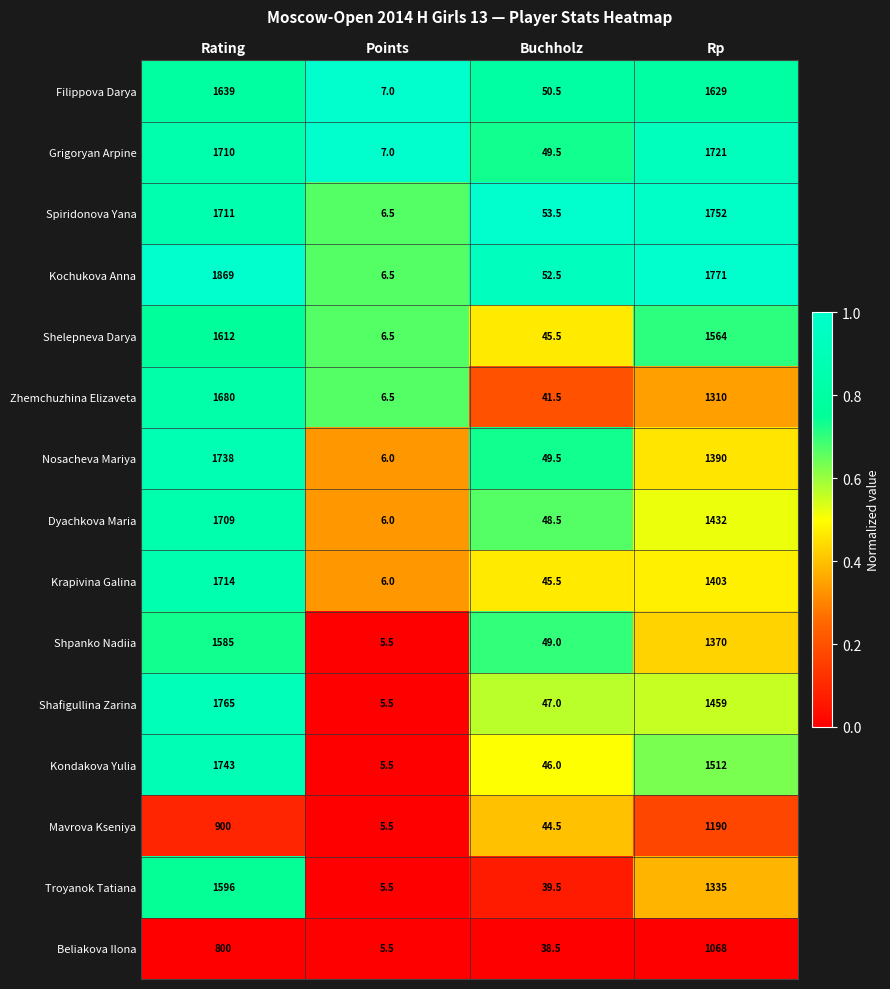

List the labels in order of Kondakova Yulia value, largest first.

Rating, Rp, Buchholz, Points